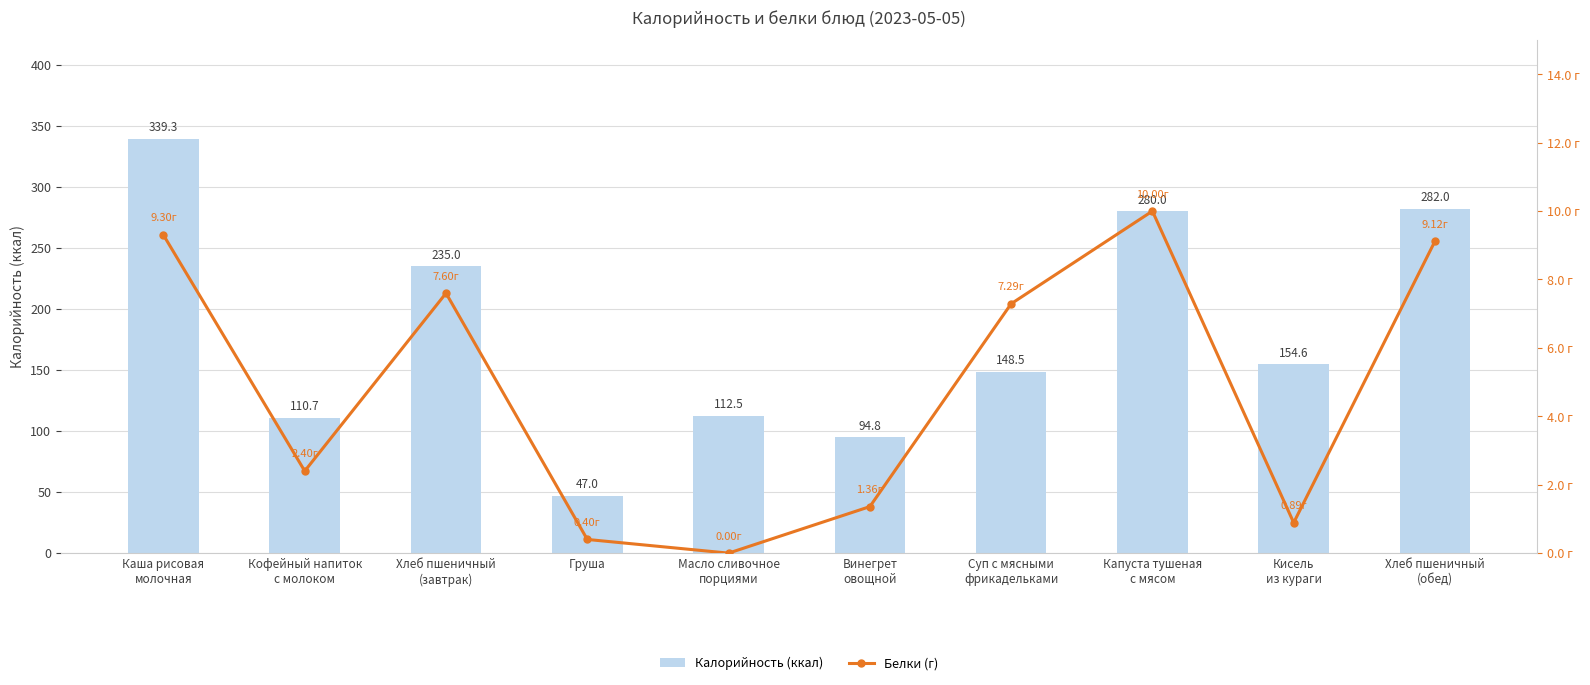

What is the sum of the Белки (г) values at Винегрет
овощной and Капуста тушеная
с мясом?

11.4